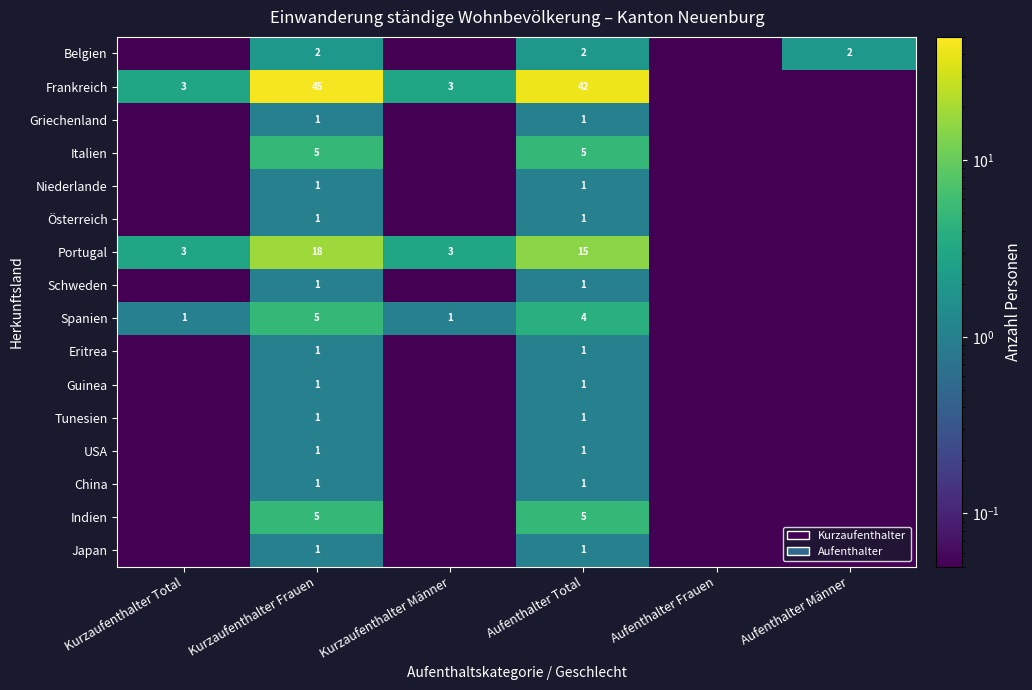

What value does the Eritrea series have at Aufenthalter Total?

1.0